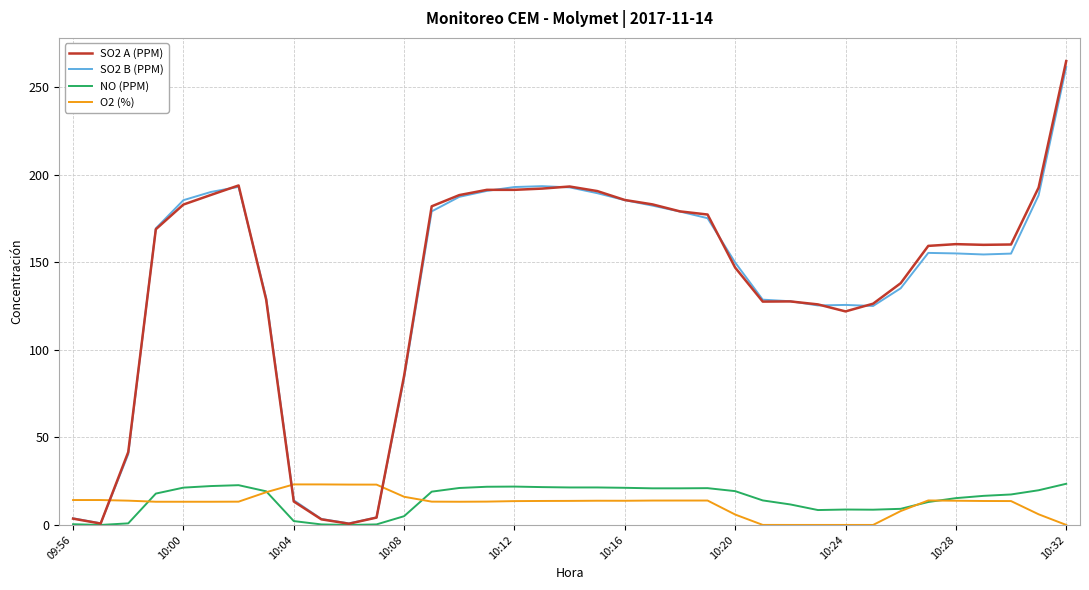

True or false: O2 (%) and SO2 A (PPM) cross at least once.

True